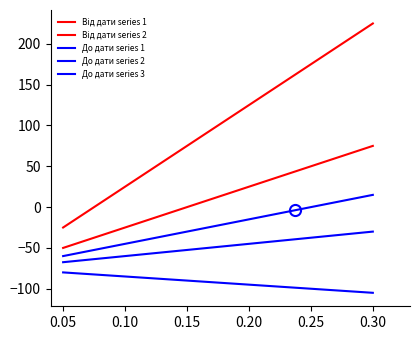

Reading left to right, transcribe all the data shown in this chart.

Від дати series 1: -25.0	37.5	100.0	162.5	225.0
Від дати series 2: -50.0	-18.8	12.5	43.8	75.0
До дати series 1: -60.0	-41.2	-22.5	-3.8	15.0
До дати series 2: -67.5	-58.1	-48.8	-39.4	-30.0
До дати series 3: -80.0	-86.2	-92.5	-98.8	-105.0